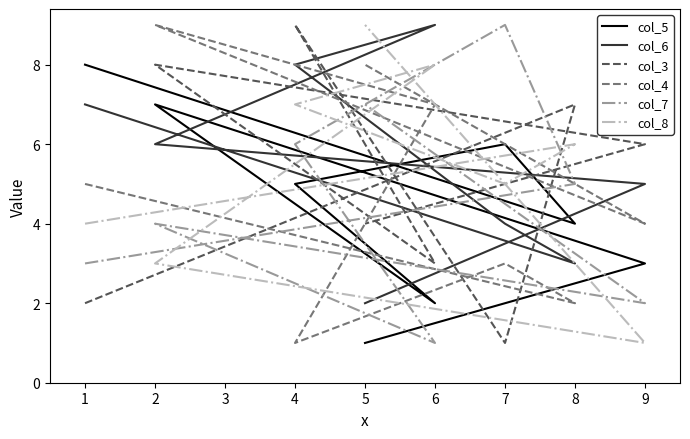

What is the sum of all col_3 values?

40